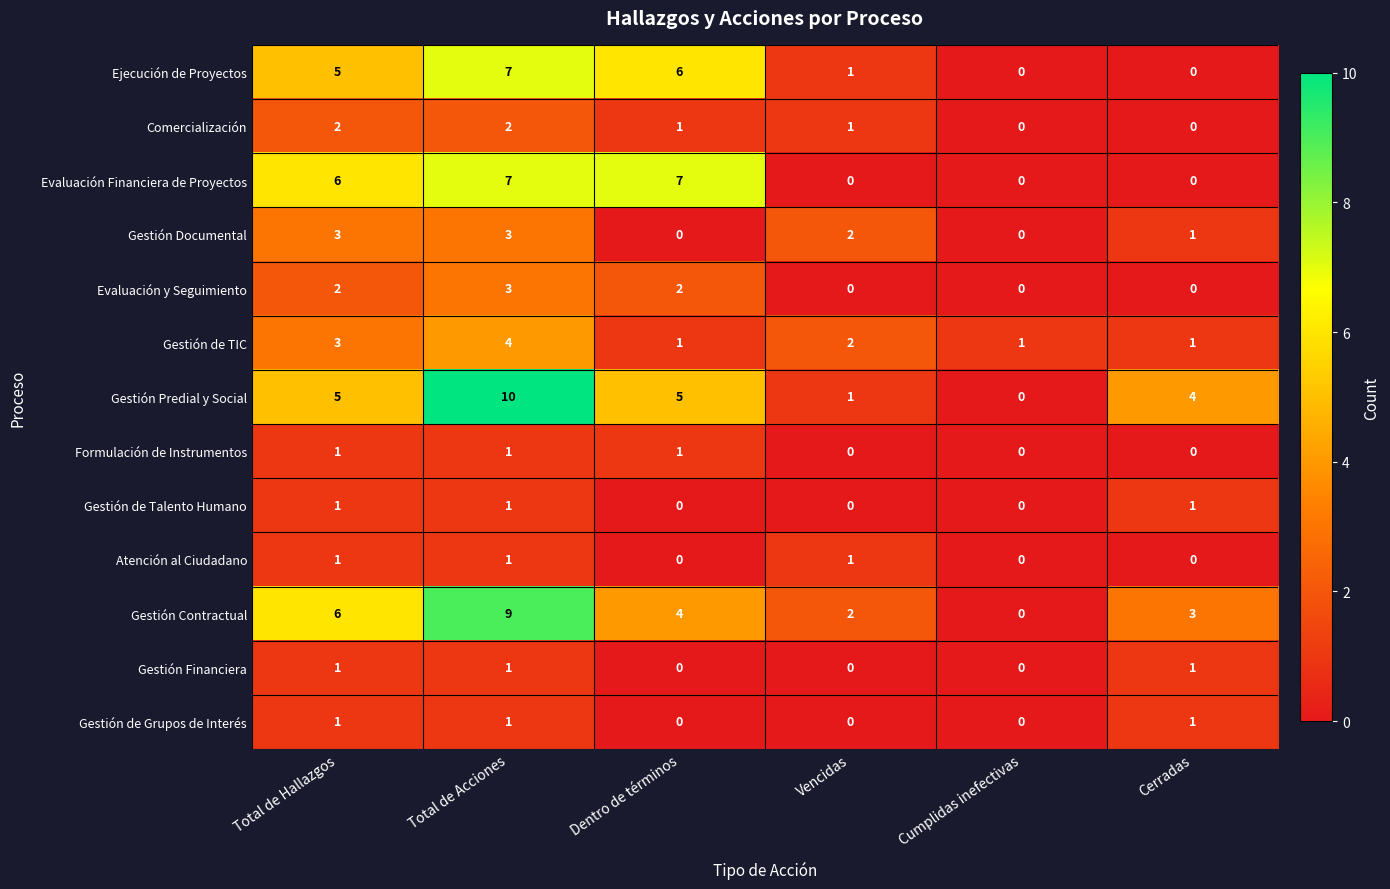

What is the total value across all series at Total de Hallazgos?

37